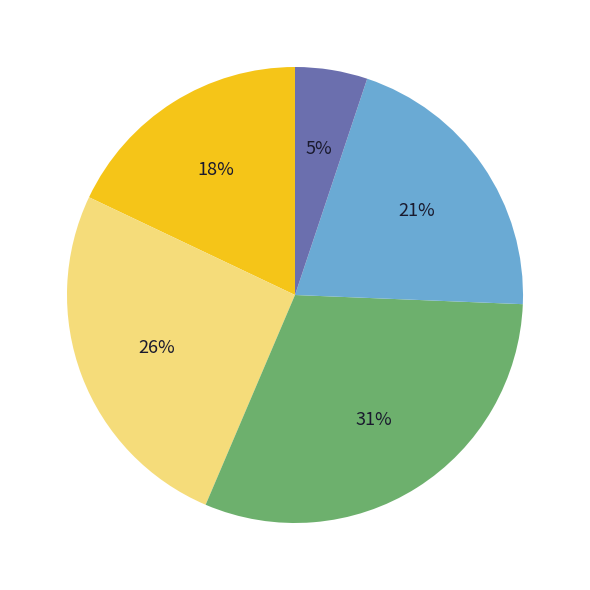

Is there any slice that represents more than half of the pie?

No